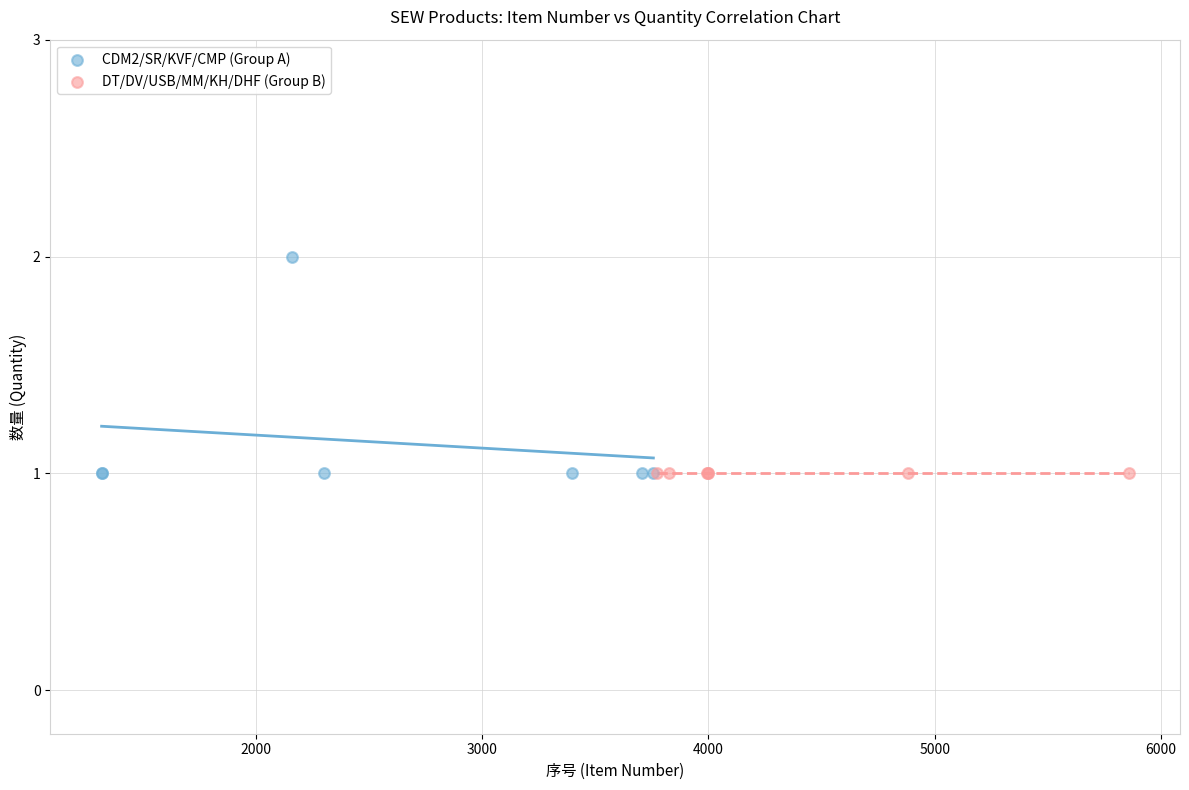

Which series reaches the maximum Y coordinate?

CDM2/SR/KVF/CMP (Group A)